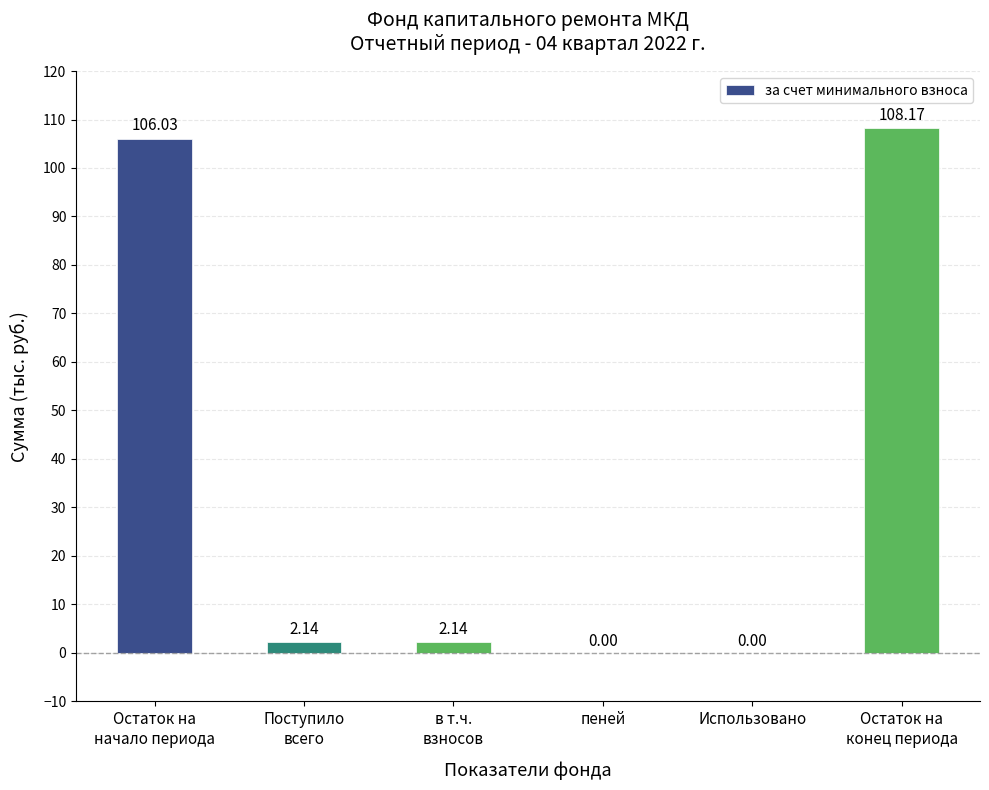

What is the sum of all values?

218.5